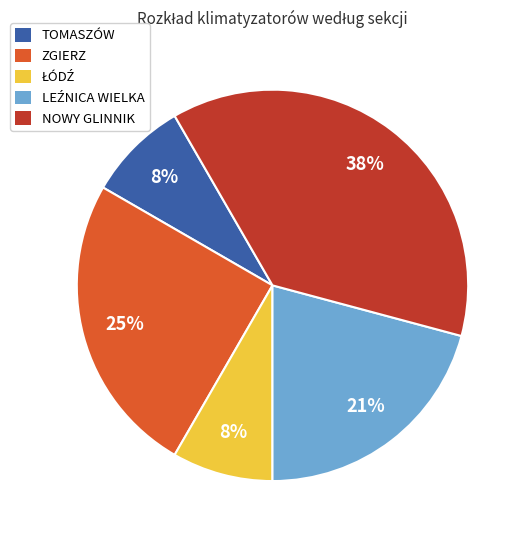

What is the largest slice in the pie chart?

NOWY GLINNIK